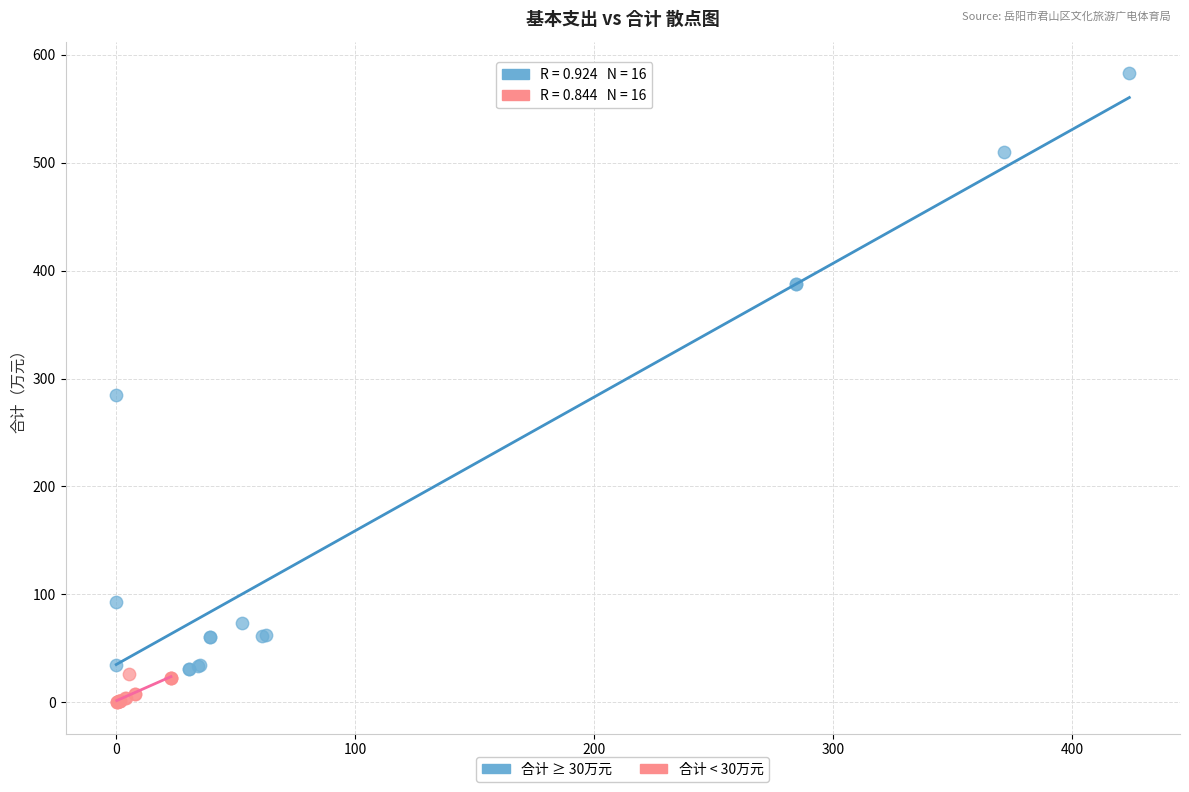

Which series has the largest Y range (max minus min)?

合计 ≥ 30万元